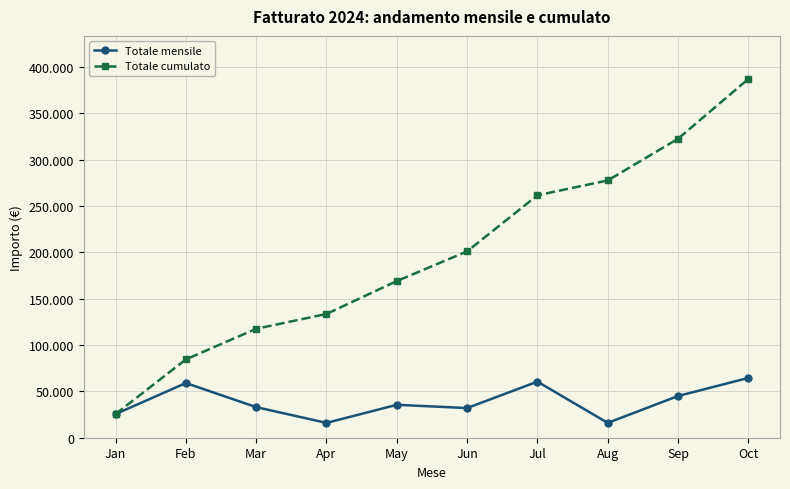

What is the value of the Totale mensile point at the 7th from the left?

60500